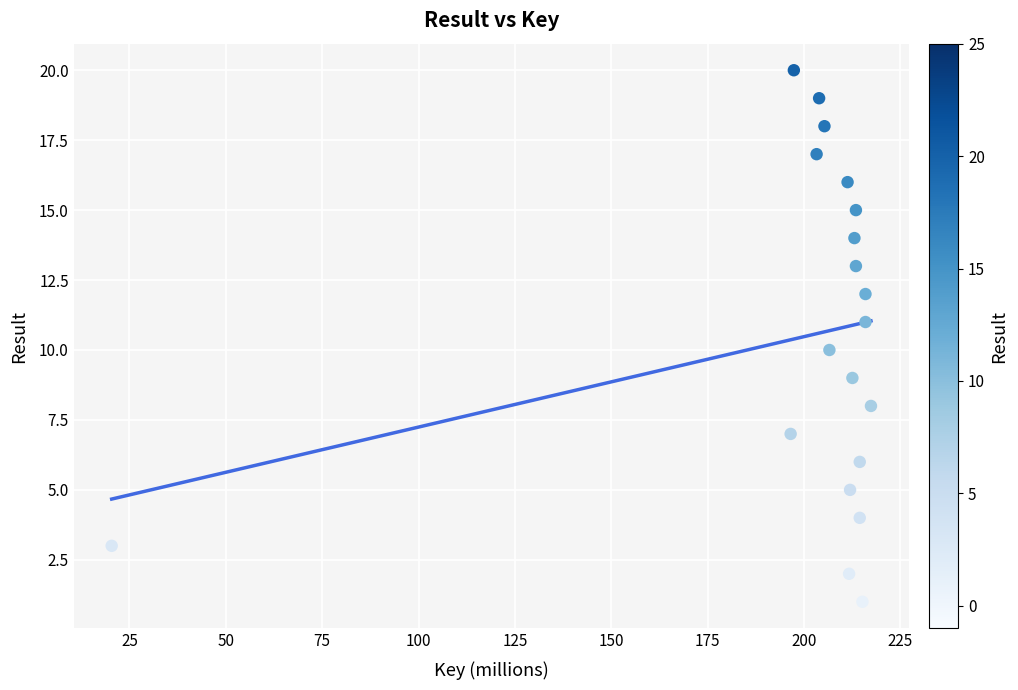

What is the range of Y values (max minus min)?

19